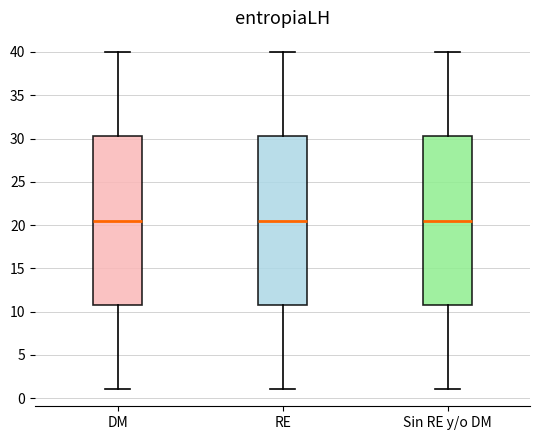

Reading left to right, read every box against the y-axis: the position of its median line, the range the box covers, and the ends of its whiskers. The values are not printed on the chart, so give them approximately, as read against the axis.

DM: median 20.5, box 11.0 to 30.5, whiskers 1.0 to 40.0
RE: median 20.5, box 11.0 to 30.5, whiskers 1.0 to 40.0
Sin RE y/o DM: median 20.5, box 11.0 to 30.5, whiskers 1.0 to 40.0